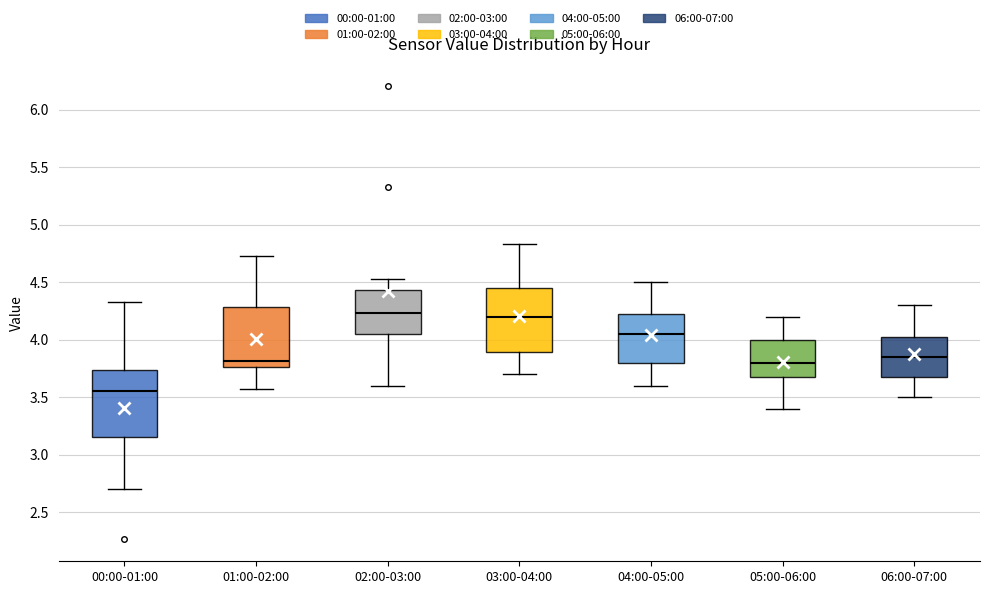

Which box has the lowest median line?

00:00-01:00